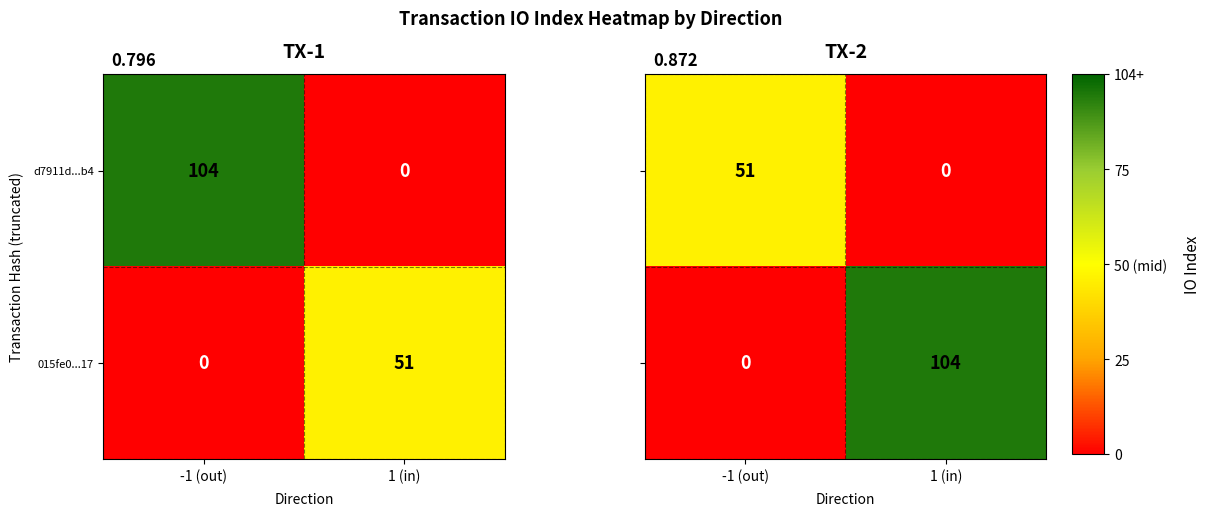

Rank the categories by 015fe0...17 value from lowest to highest.

-1 (out), 1 (in)